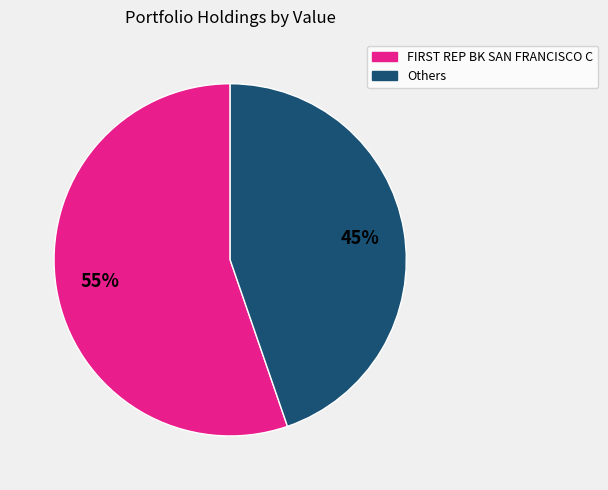

To the nearest percent, what is the average slice percentage?

50%